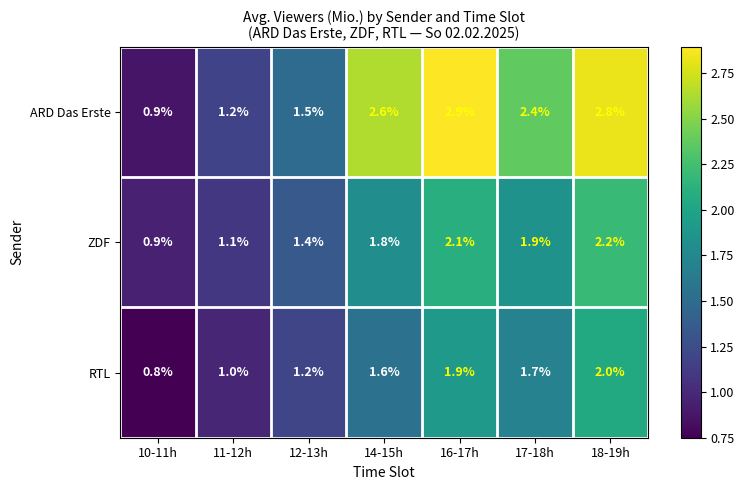

How many data points does each series have?

7